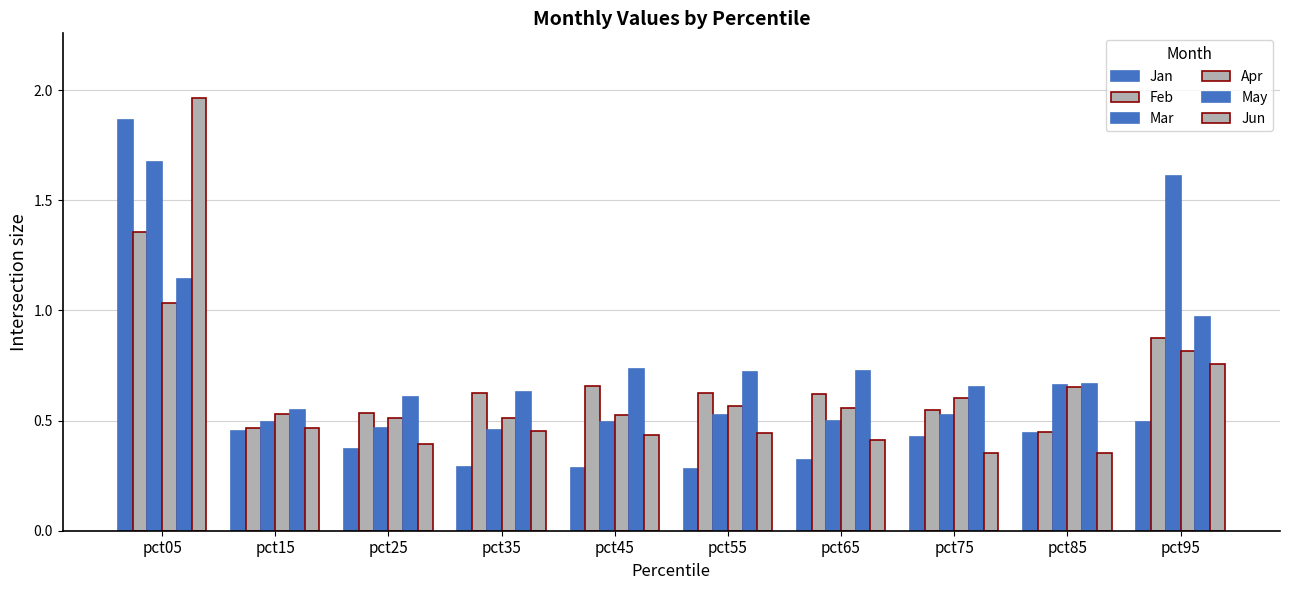

Which series has the largest range (max minus min)?

Jun